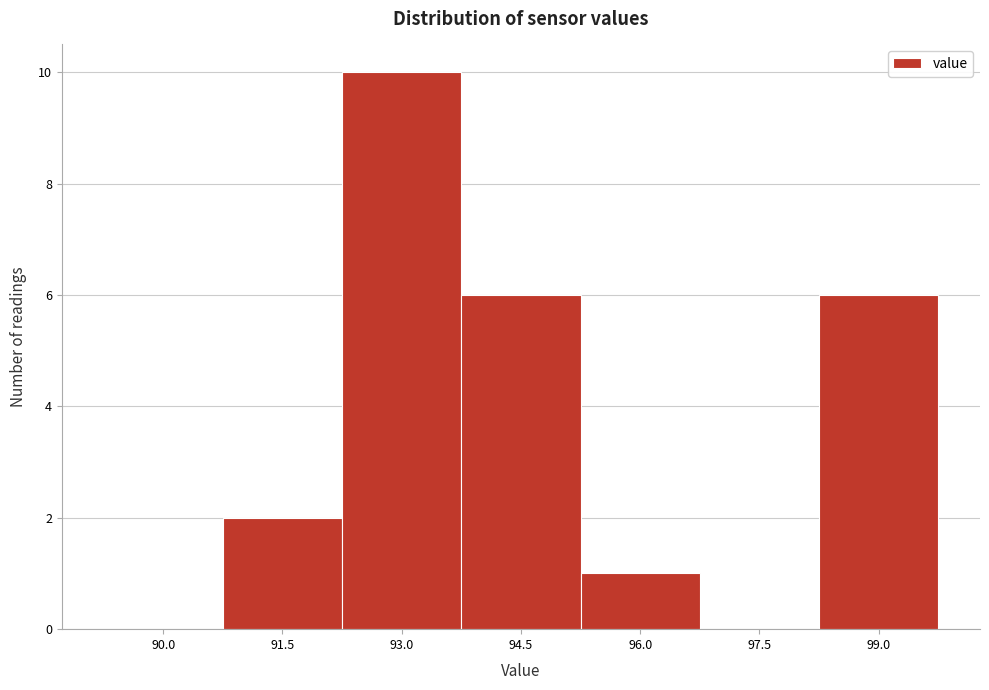

Reading right to left, list all the values displayed in this chart.

99.0=6	97.5=0	96.0=1	94.5=6	93.0=10	91.5=2	90.0=0